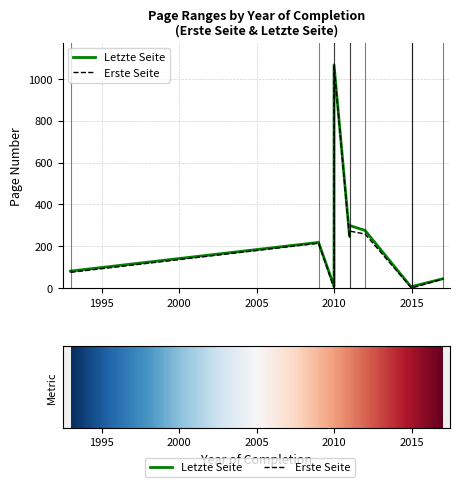

True or false: Erste Seite and Letzte Seite cross at least once.

False